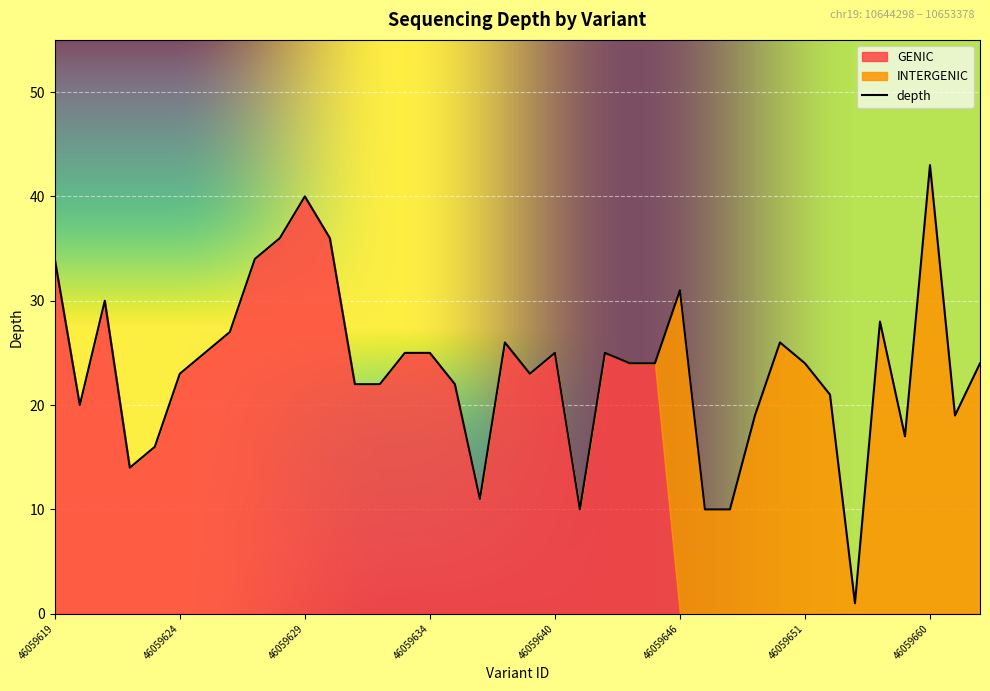

What is the value of the 27th point from the left?

10